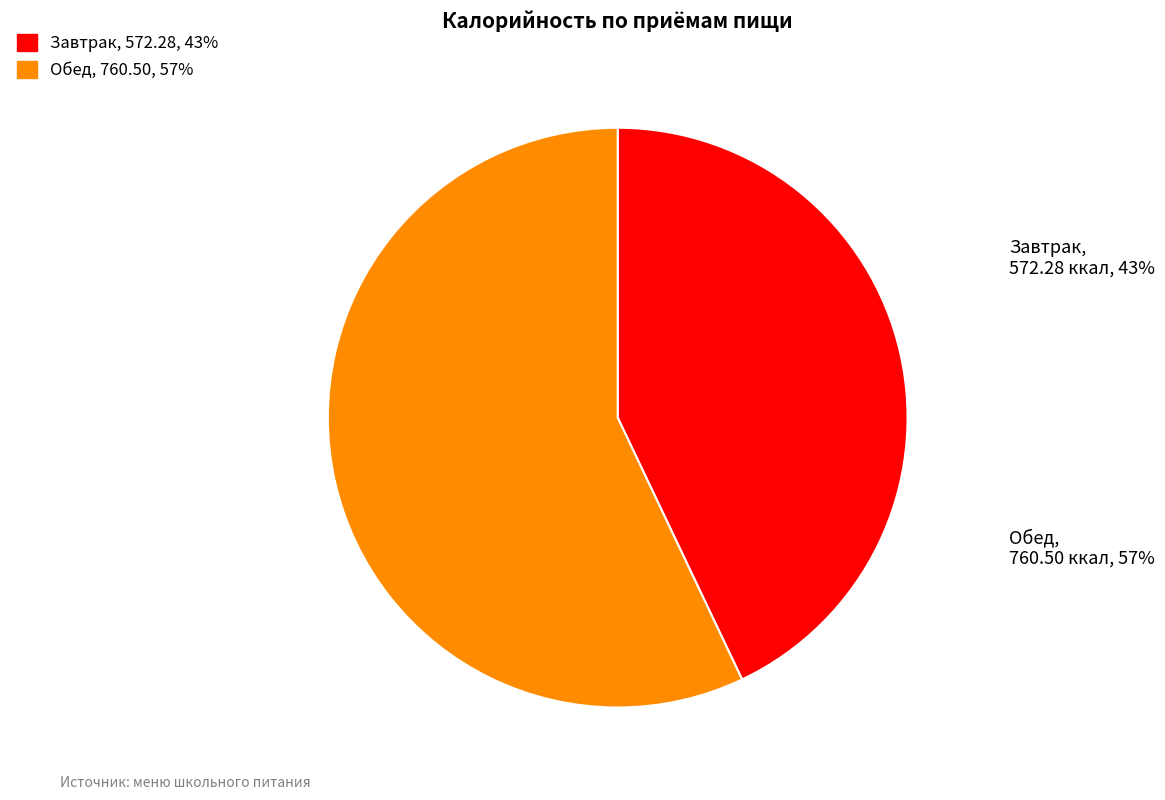

To the nearest percent, what percentage of the pie is Обед?

57%